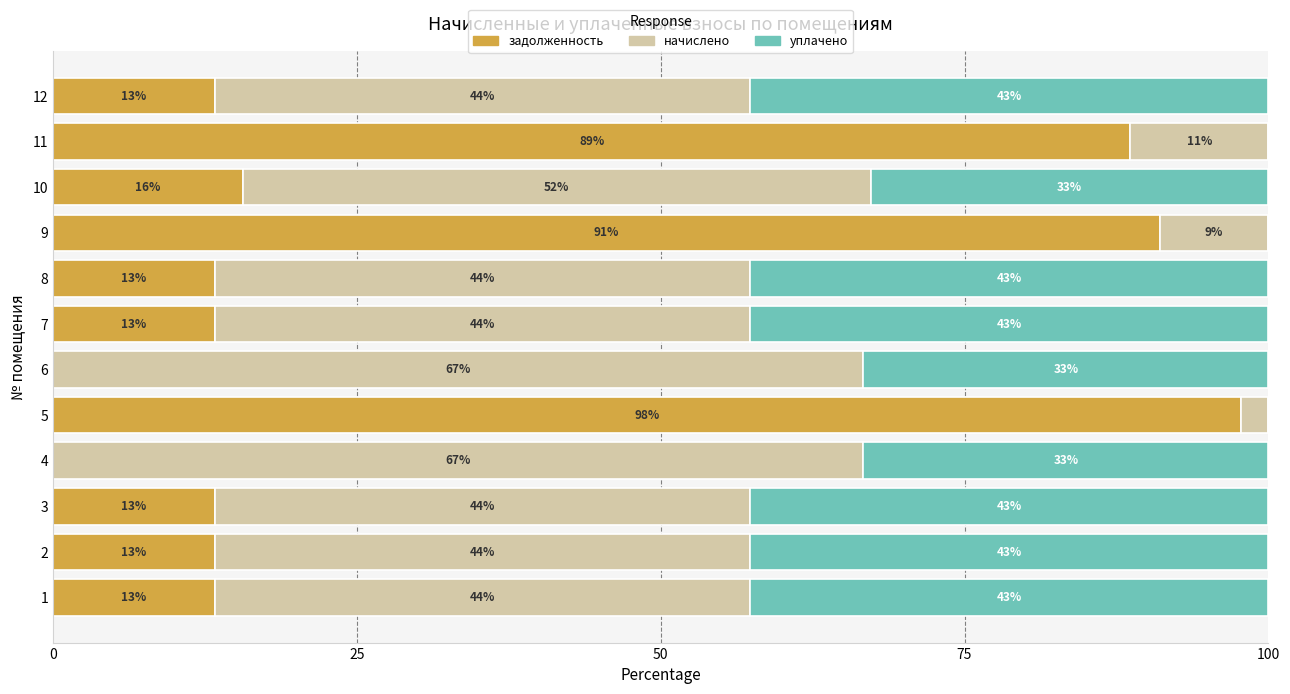

The value of уплачено at 6 is 49.6. True or false?

False